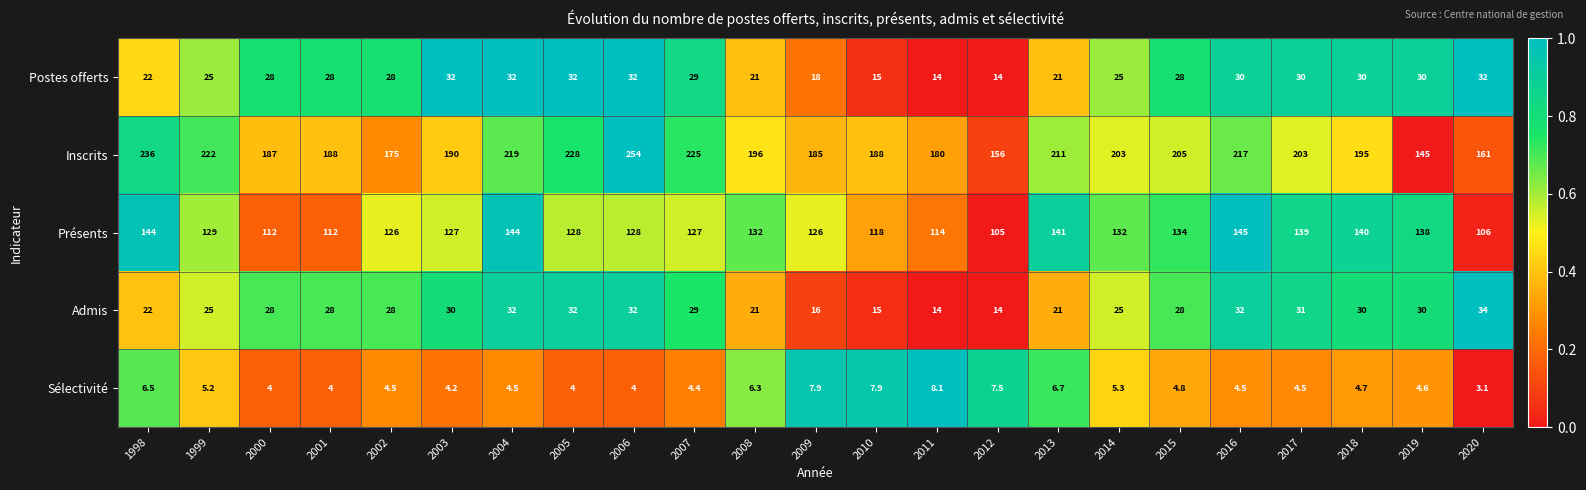

What is the average value of the Présents series?

128.1